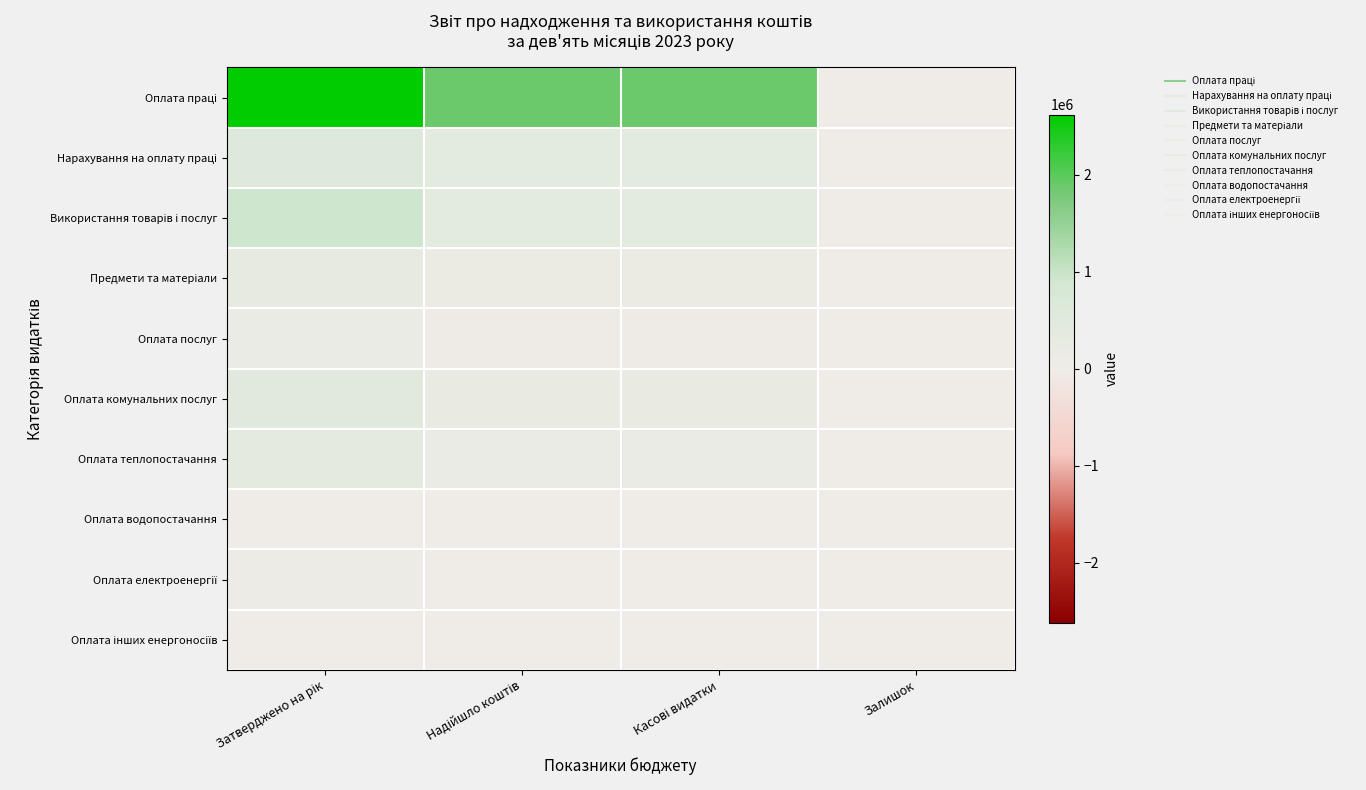

Which series changed the most between Затверджено на рік and Касові видатки?

Оплата праці